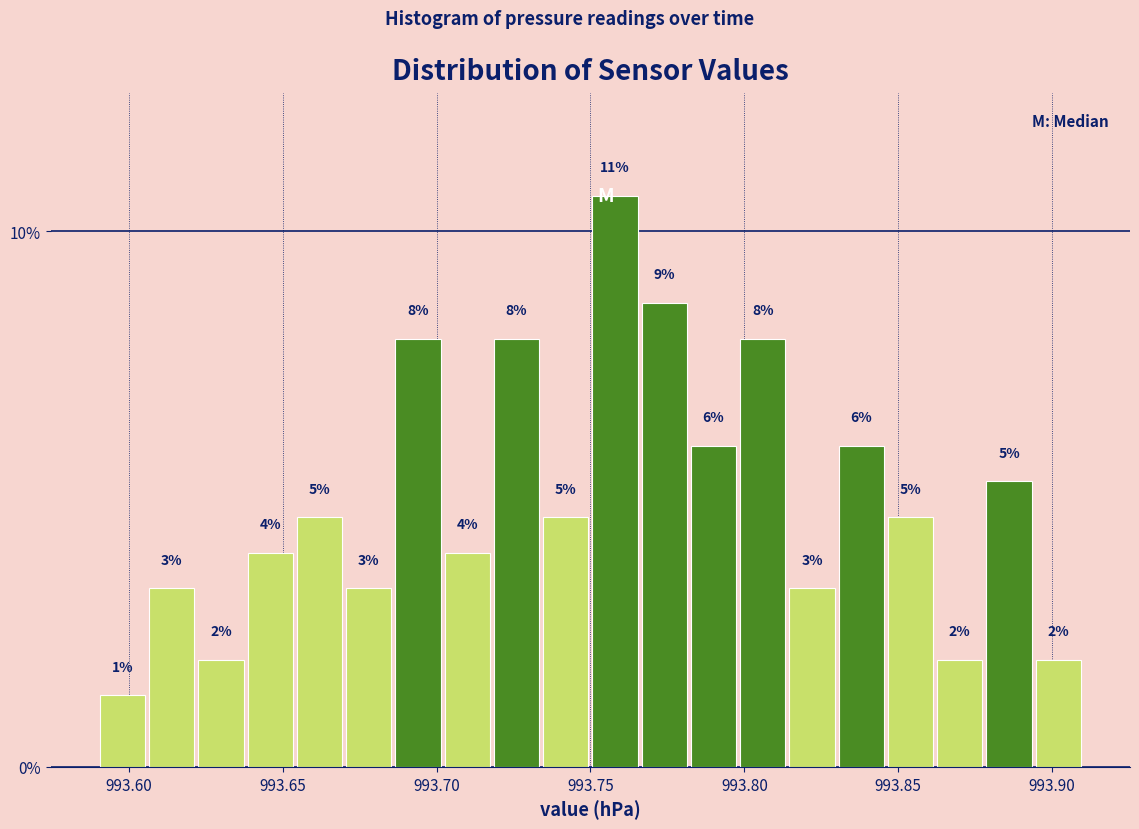

Around what value on the x-axis is the tallest bar? Give the approximate position of its centre, as read against the axis.

993.760